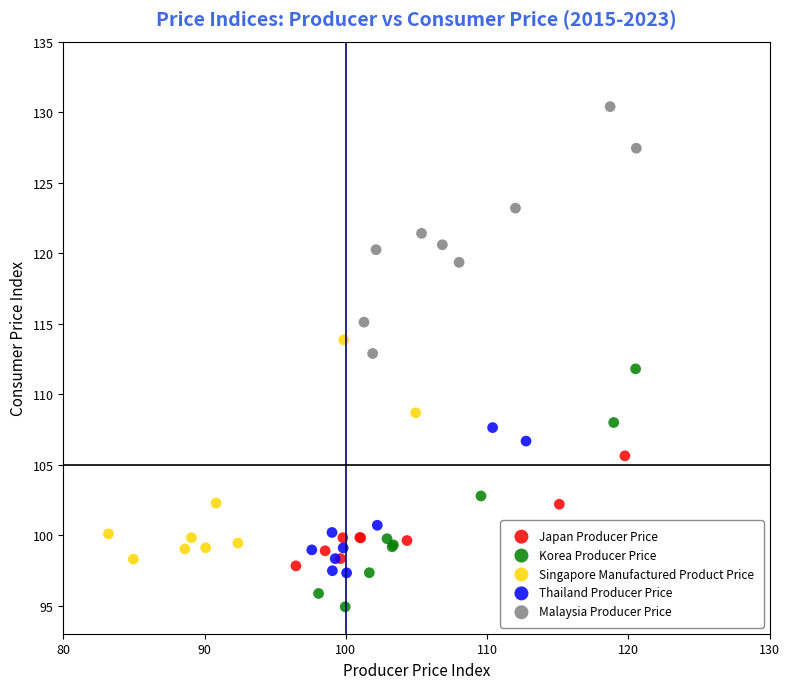

Which series reaches the maximum Y coordinate?

Malaysia Producer Price